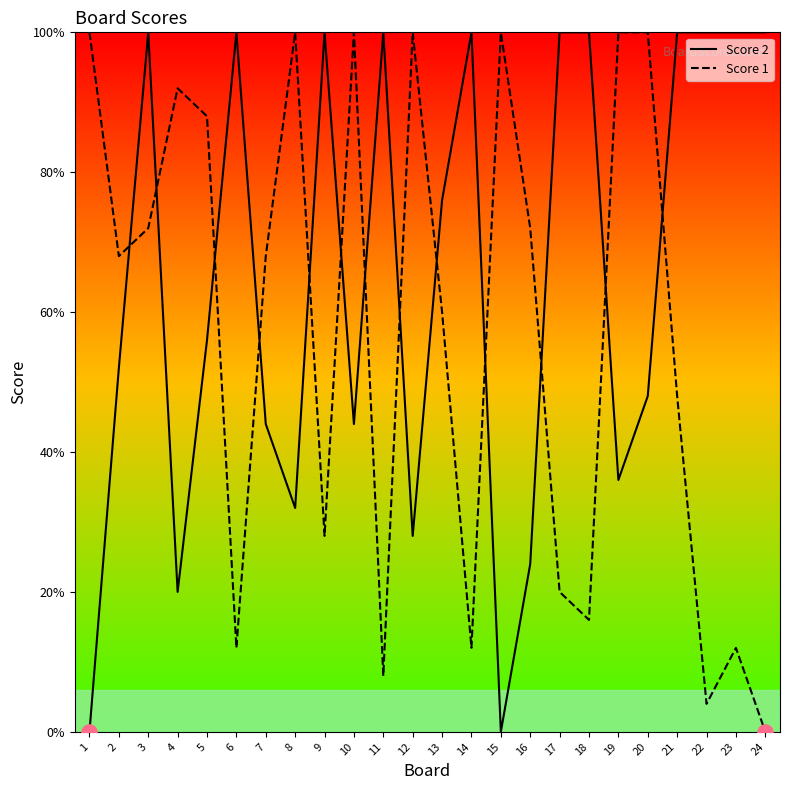

Which series reaches the minimum Y coordinate?

Score 2